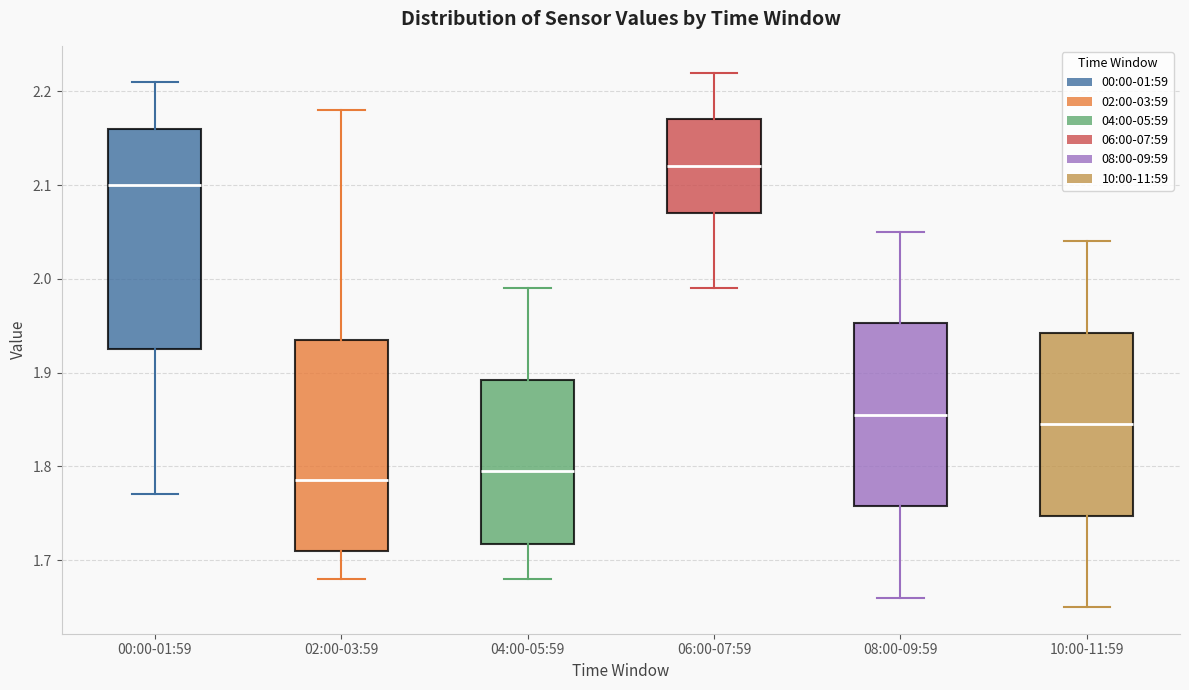

Reading left to right, read every box against the y-axis: the position of its median line, the range the box covers, and the ends of its whiskers. The values are not printed on the chart, so give them approximately, as read against the axis.

00:00-01:59: median 2.10, box 1.93 to 2.16, whiskers 1.77 to 2.21
02:00-03:59: median 1.79, box 1.71 to 1.94, whiskers 1.68 to 2.18
04:00-05:59: median 1.80, box 1.72 to 1.89, whiskers 1.68 to 1.99
06:00-07:59: median 2.12, box 2.07 to 2.17, whiskers 1.99 to 2.22
08:00-09:59: median 1.86, box 1.76 to 1.95, whiskers 1.66 to 2.05
10:00-11:59: median 1.85, box 1.75 to 1.94, whiskers 1.65 to 2.04